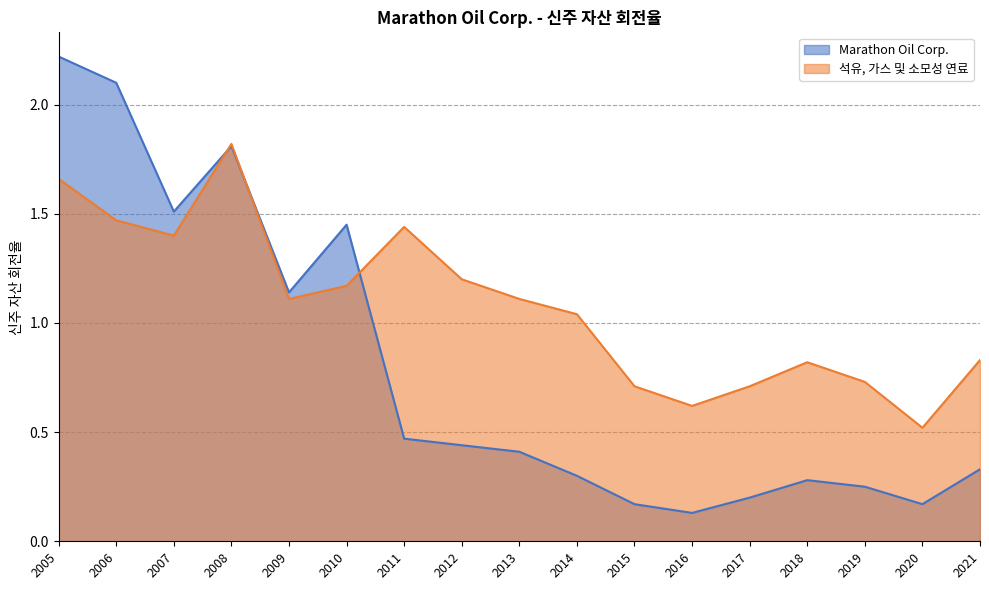

True or false: Marathon Oil Corp. has a value of 0.1 at 2014.

False